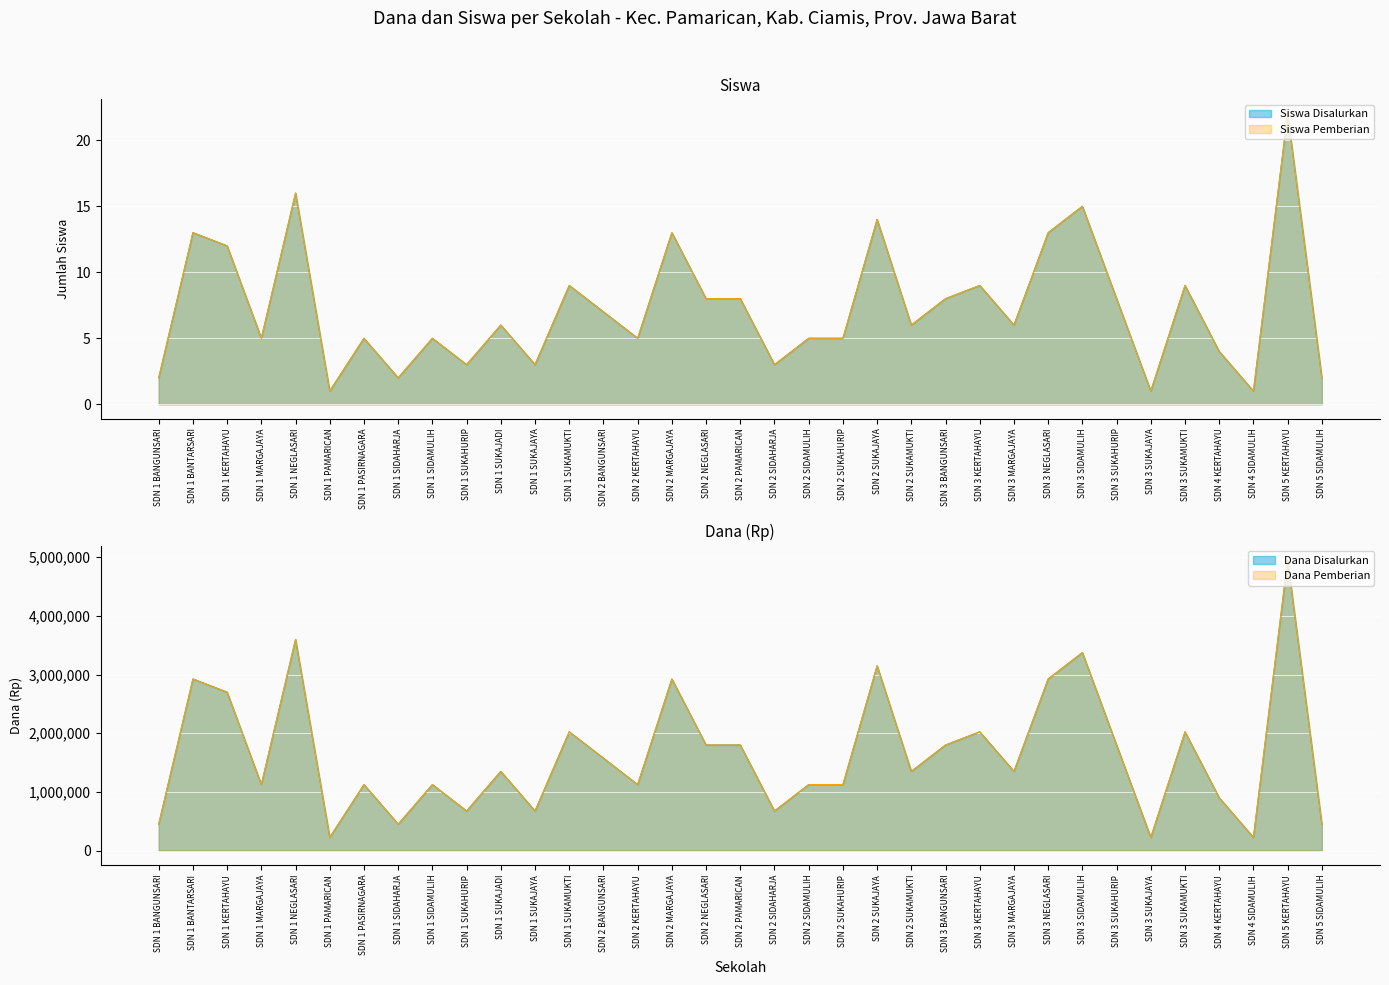

The value of Dana Disalurkan at SDN 2 SUKAHURIP is 665754. True or false?

False